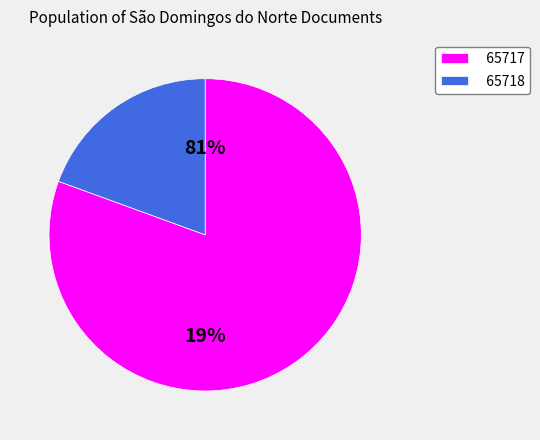

To the nearest percent, what is the difference between the 65717 and 65718 slice percentages?

61%